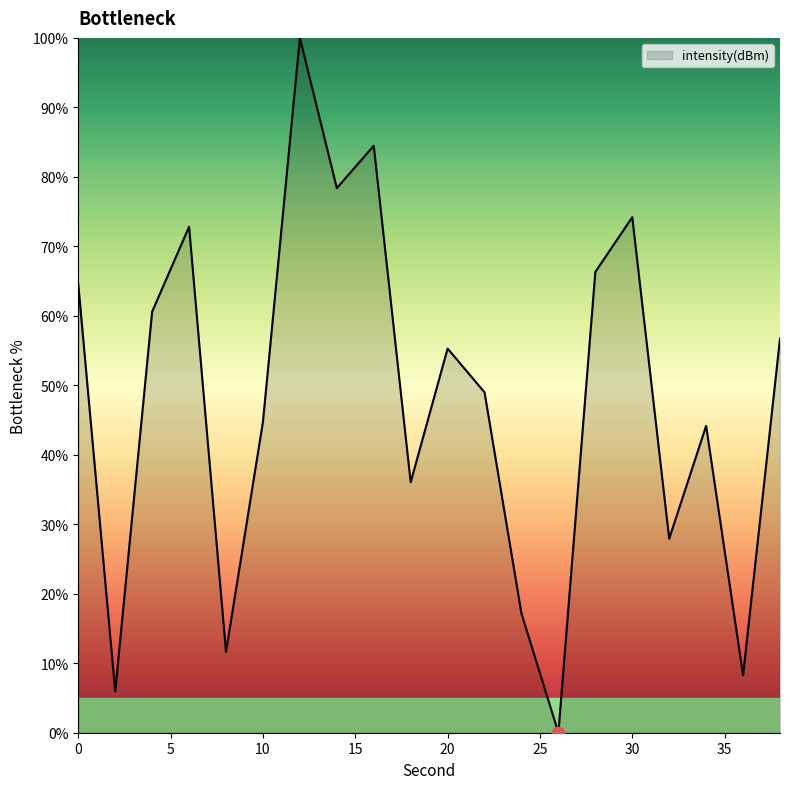

What is the greatest value displayed?

100.0